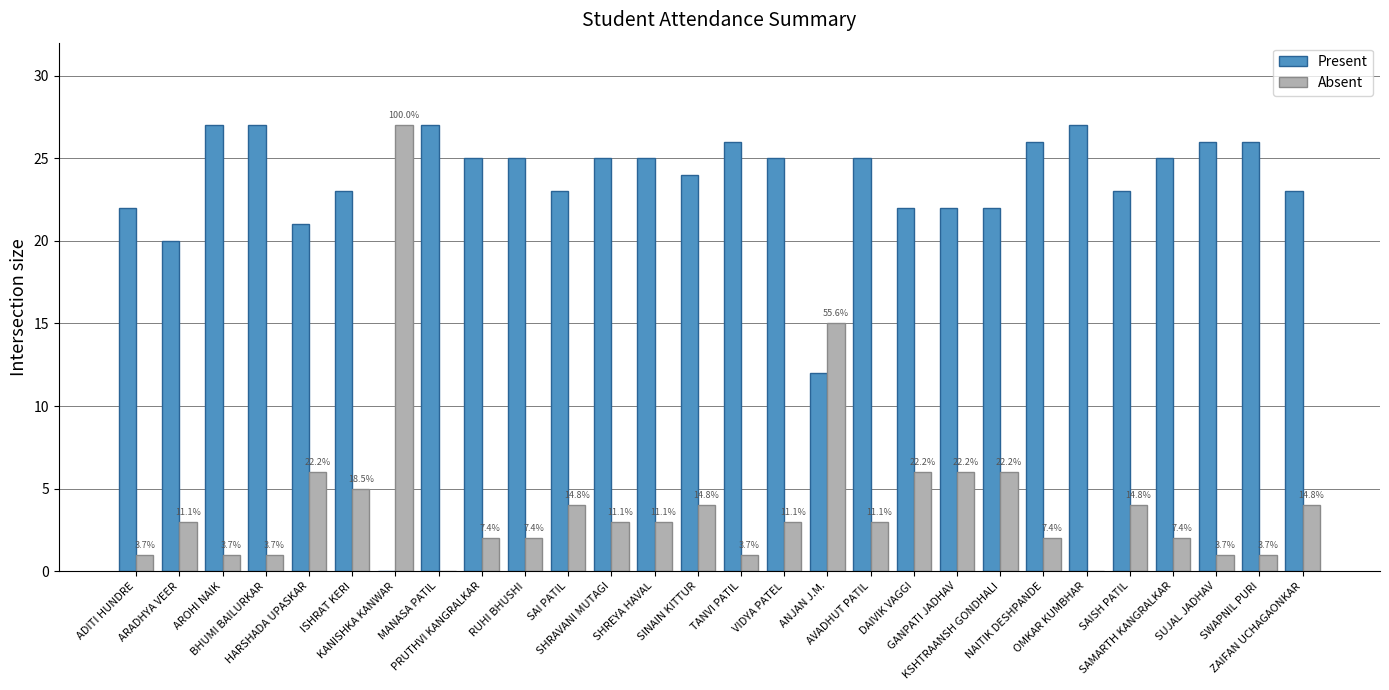

Is it true that Present equals 27 at BHUMI BAILURKAR?

True